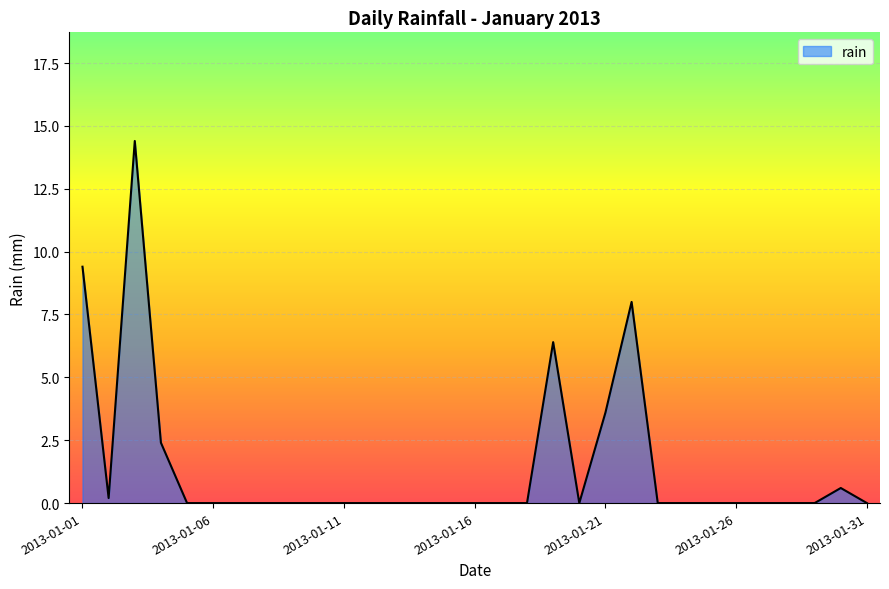

Does the chart display data point markers on the line(s)?

No